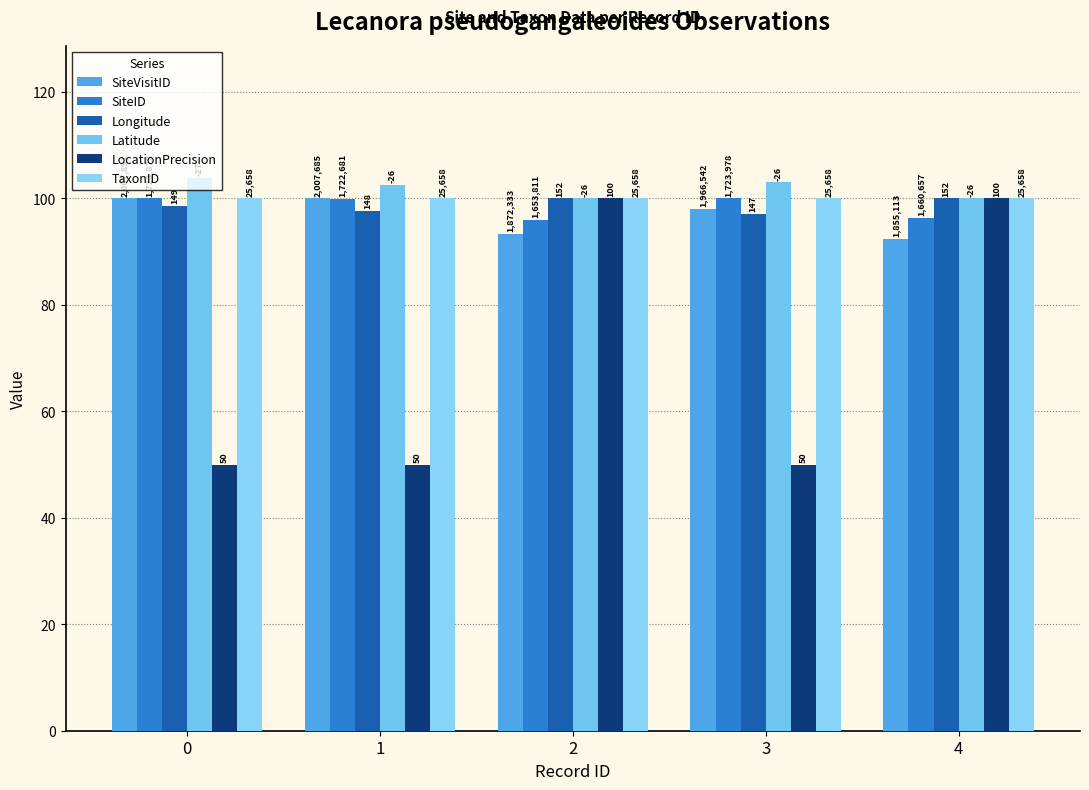

Is it true that Latitude equals 103.0 at 3?

True